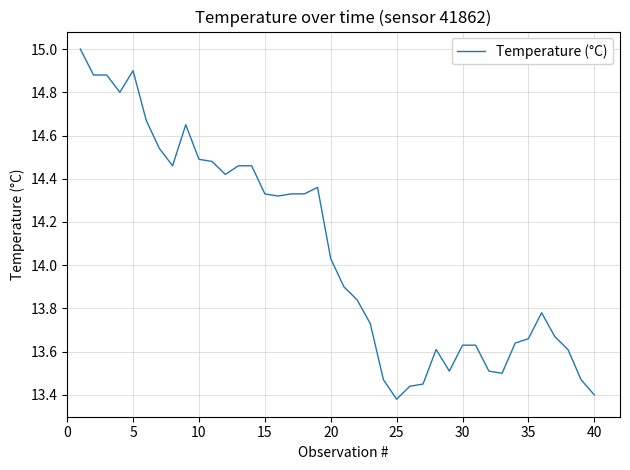

What is the difference between the second highest and second lowest values?

1.5